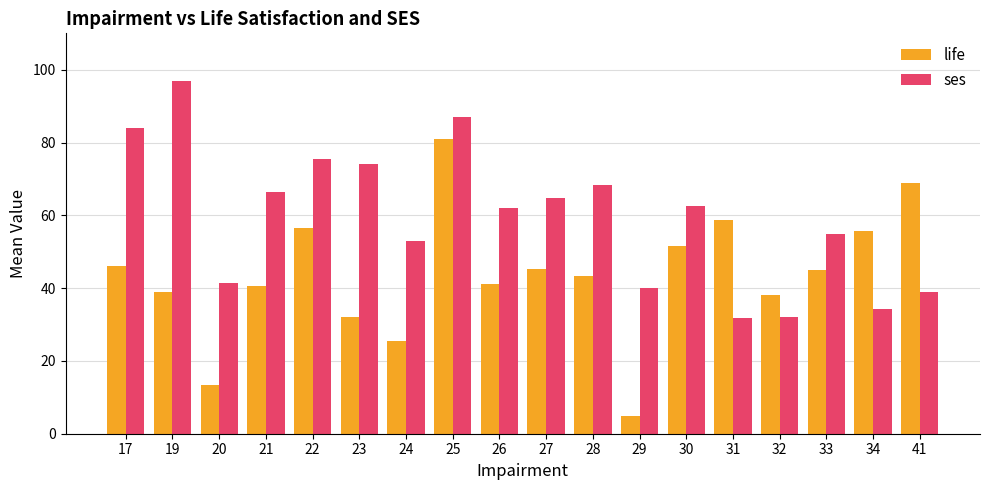

The value of life at 41 is 14.3. True or false?

False